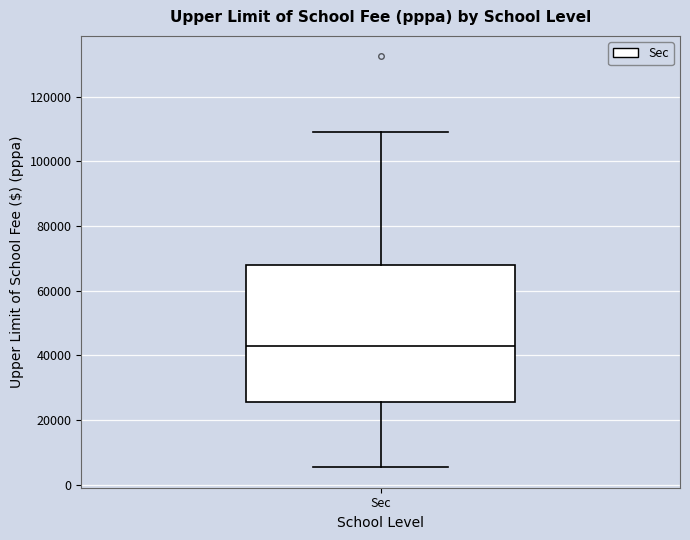

Transcribe this box plot: give where the median line is, the range the box spans, and where the two whiskers end, as read against the y-axis. The values are not printed on the chart, so give them approximately, as read against the axis.

median 42000, box 26000 to 68000, whiskers 6000 to 110000